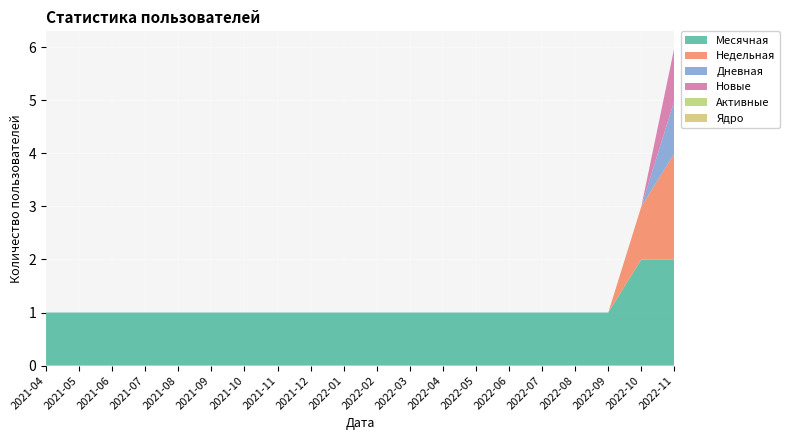

Reading left to right, what are all the values shown in this chart?

Месячная: 1	1	1	1	1	1	1	1	1	1	1	1	1	1	1	1	1	1	2	2
Недельная: 0	0	0	0	0	0	0	0	0	0	0	0	0	0	0	0	0	0	1	2
Дневная: 0	0	0	0	0	0	0	0	0	0	0	0	0	0	0	0	0	0	0	1
Новые: 0	0	0	0	0	0	0	0	0	0	0	0	0	0	0	0	0	0	0	1
Активные: 0	0	0	0	0	0	0	0	0	0	0	0	0	0	0	0	0	0	0	0
Ядро: 0	0	0	0	0	0	0	0	0	0	0	0	0	0	0	0	0	0	0	0